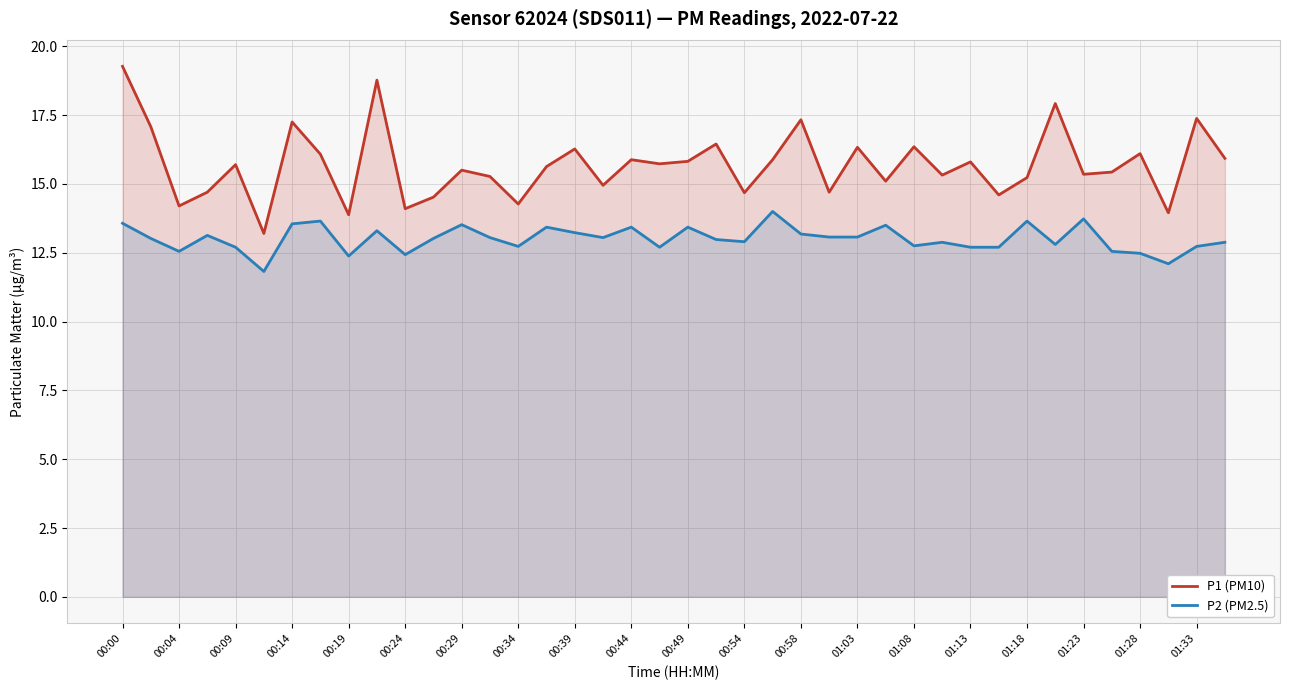

List the series in order of their overall mean, highest first.

P1 (PM10), P2 (PM2.5)